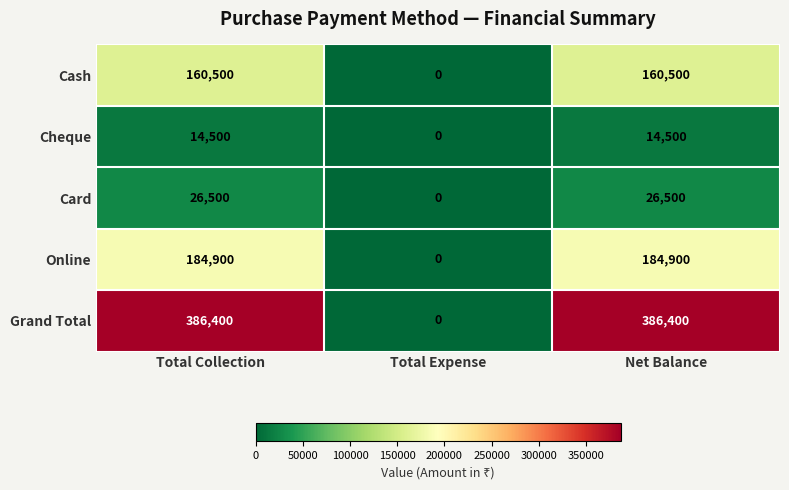

At how many categories does at least one series exceed 52843?

2